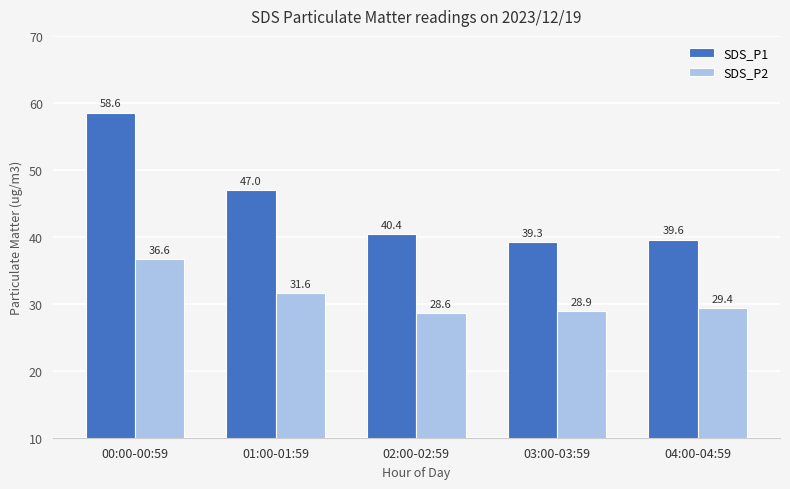

What is the difference between the second highest and second lowest values in the SDS_P2 series?

2.7